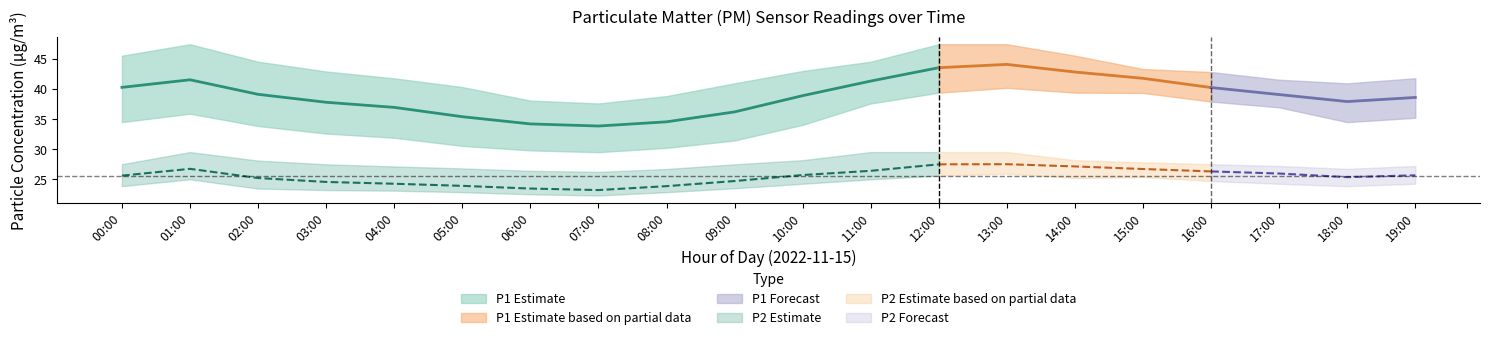

The P1 series shows 34.2 at 06:00. True or false?

True